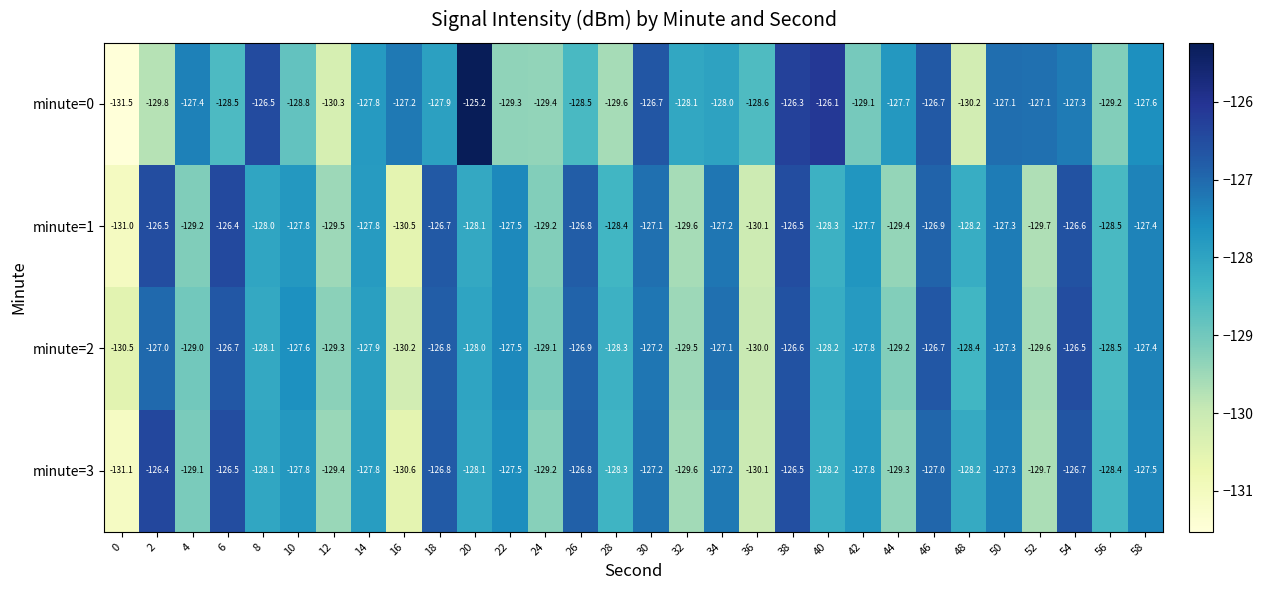

What is the sum of all minute=2 values?

-3842.9